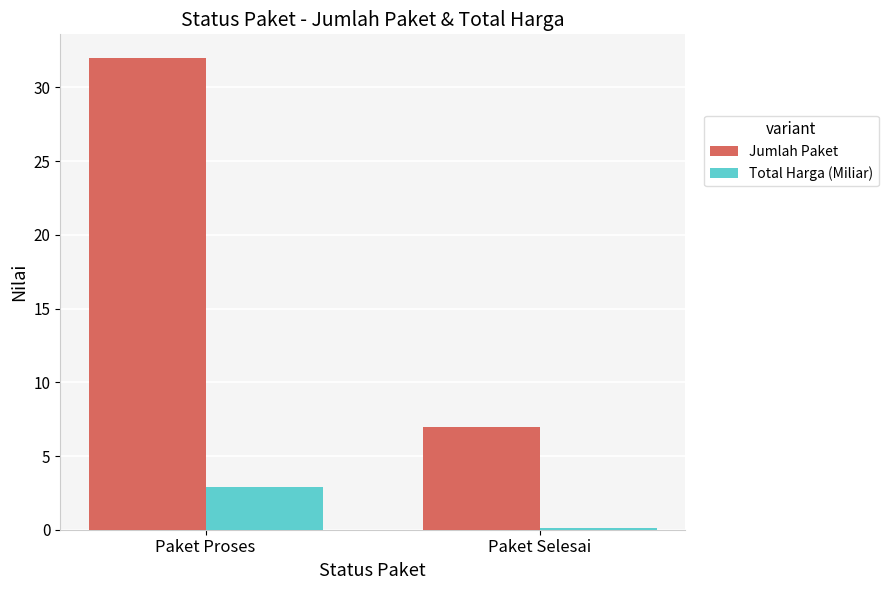

What is the sum of all Jumlah Paket values?

39.0